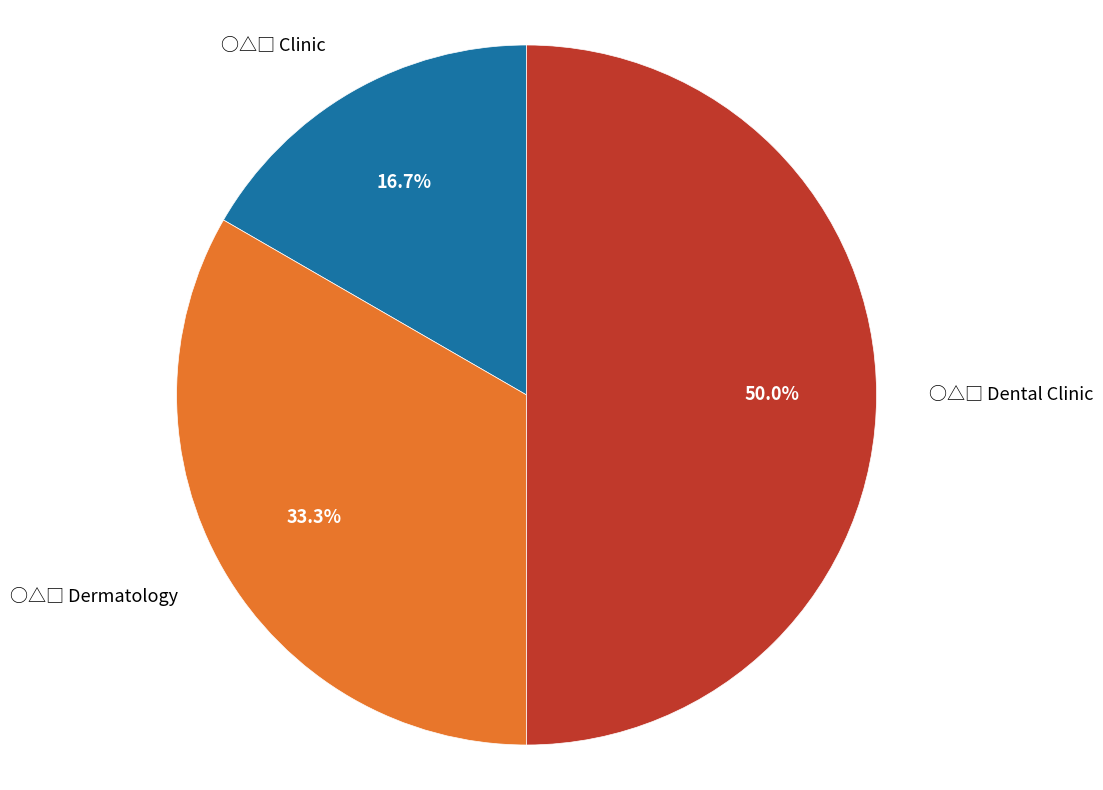

The ○△□ Dental Clinic slice represents 50% of the pie. True or false?

True